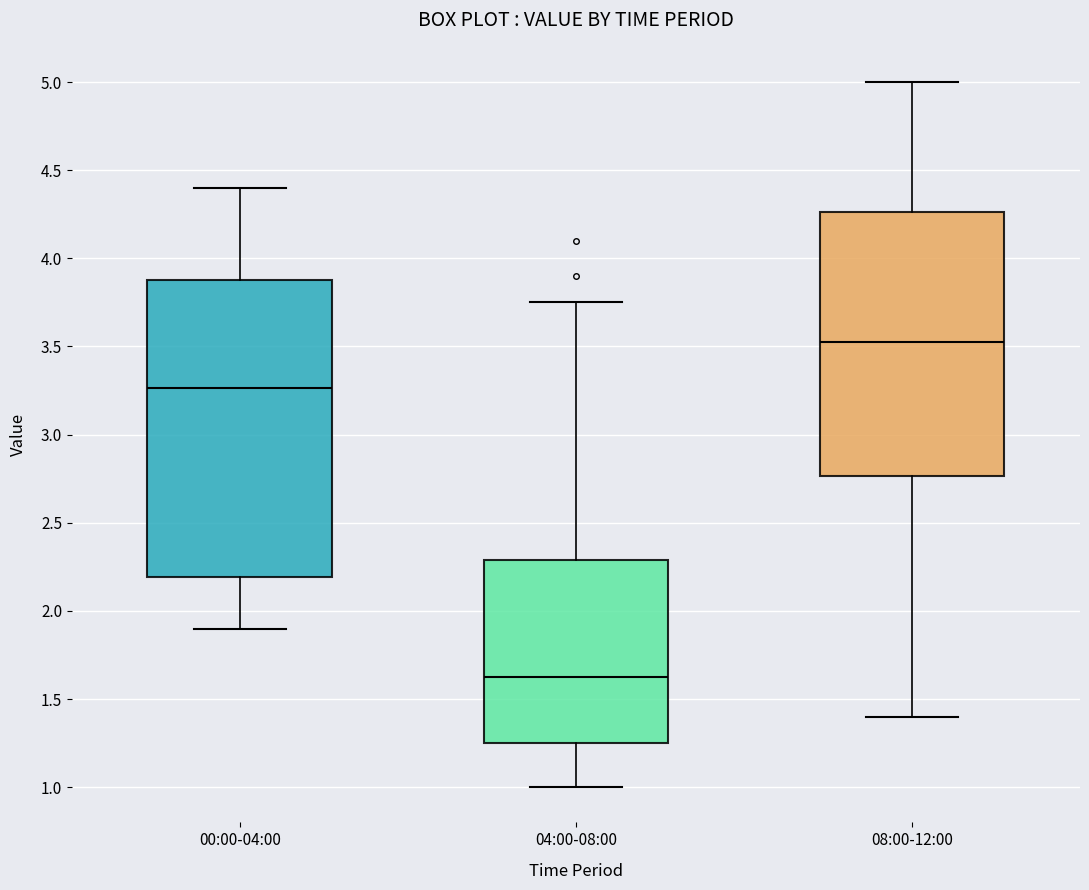

Where is the lower edge of the box for 00:00-04:00 on the y-axis? The values are not printed on the chart, so give them approximately, as read against the axis.

2.20